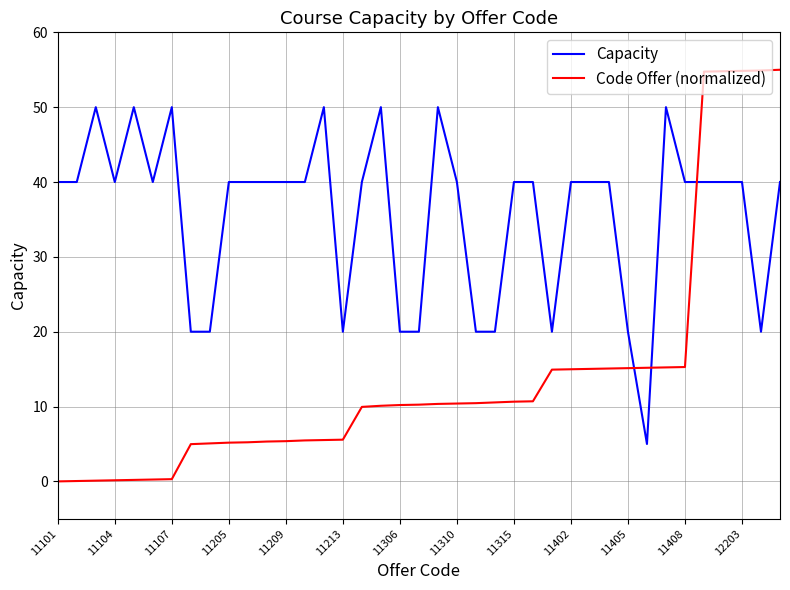

Does the chart display data point markers on the line(s)?

No